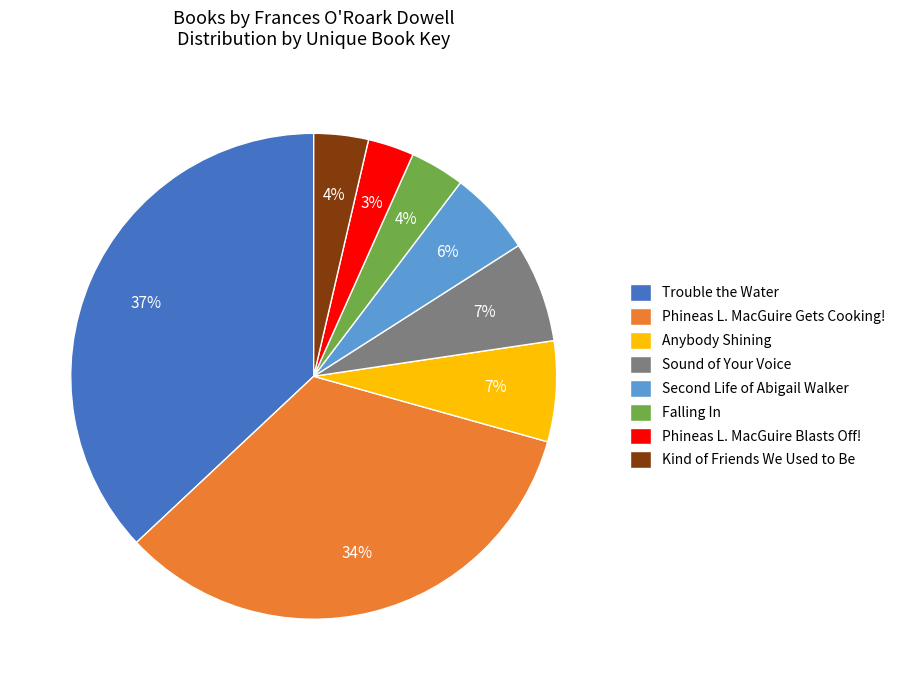

The Sound of Your Voice slice represents 13% of the pie. True or false?

False